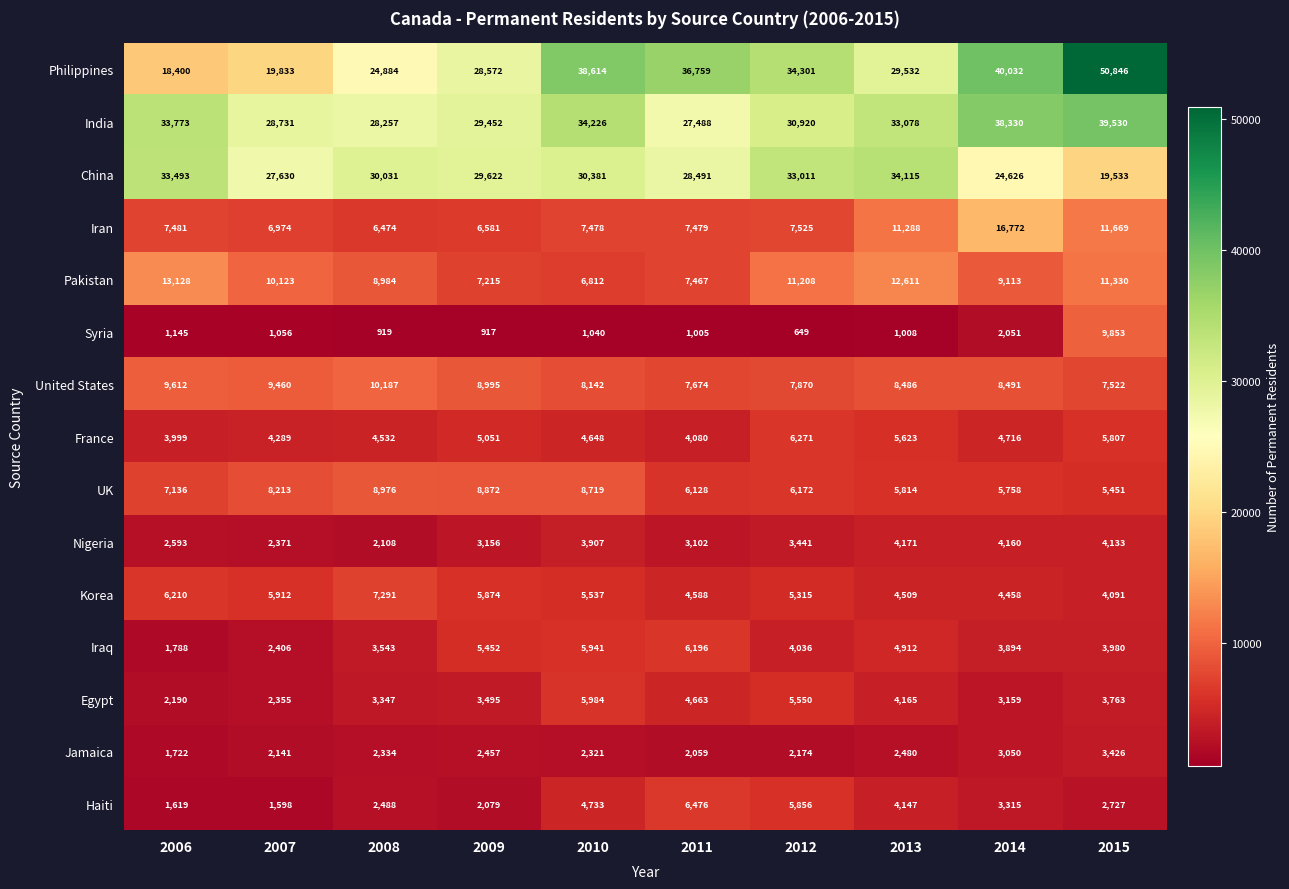

What is the minimum value shown in the chart?

649